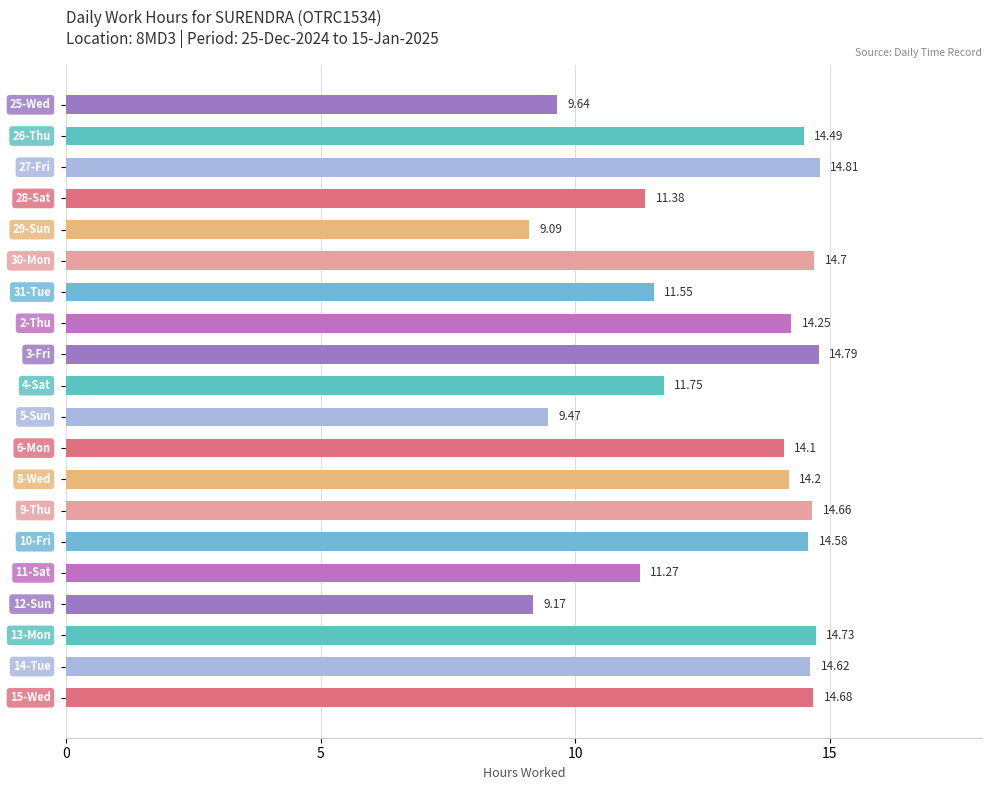

What is the maximum value shown in the chart?

14.8